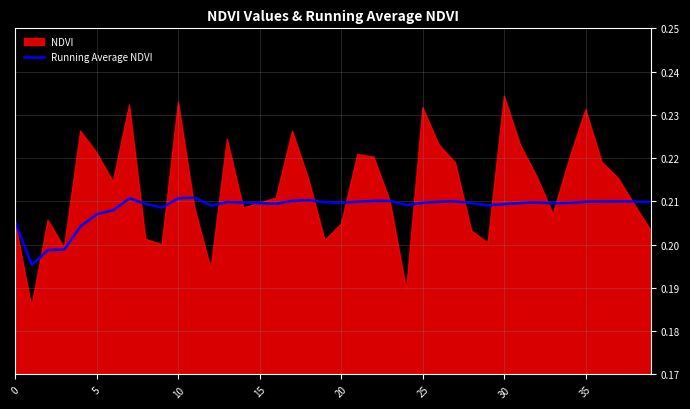

True or false: Running Average NDVI has a value of 0.4 at 25.

False